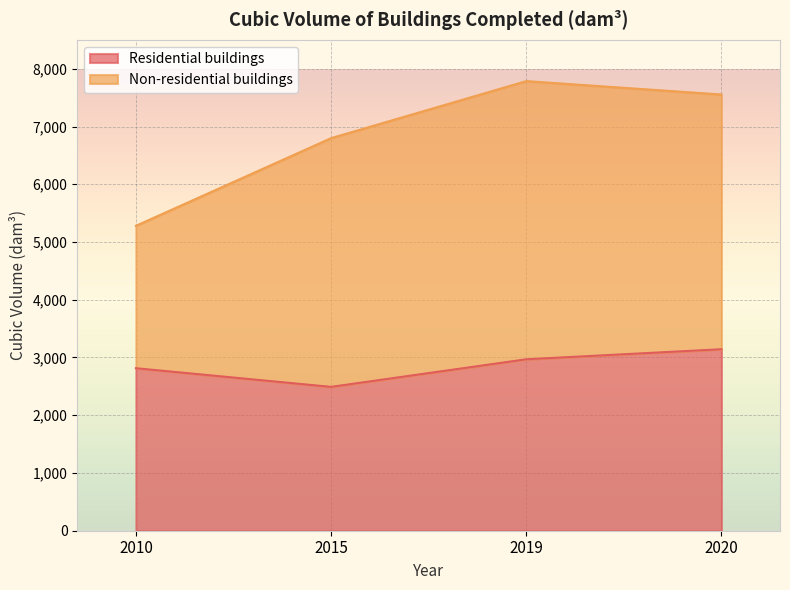

Rank the categories by value from highest to lowest.

2020, 2019, 2010, 2015